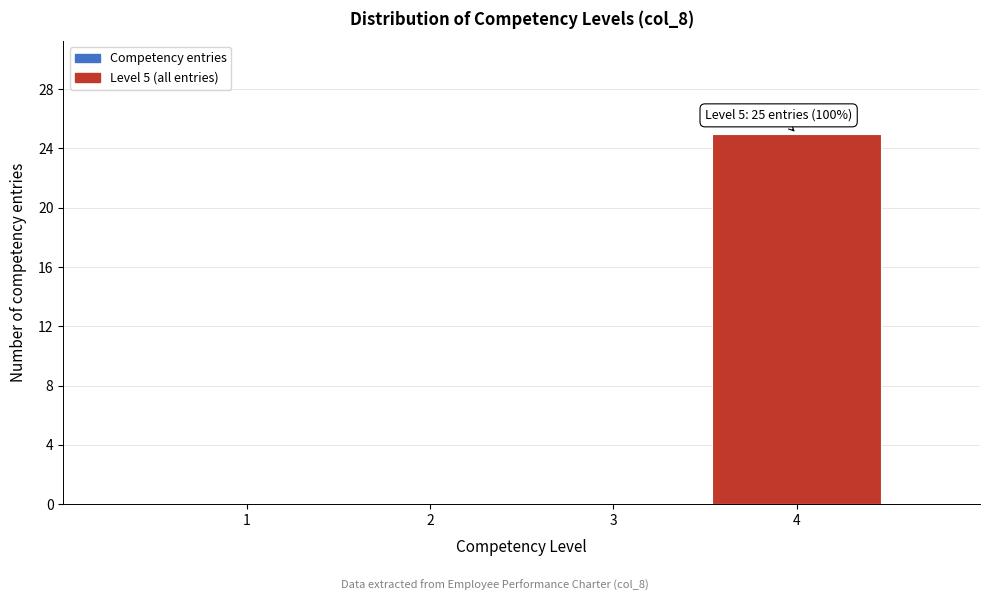

Reading right to left, transcribe all the data shown in this chart.

4=25	3=0	2=0	1=0